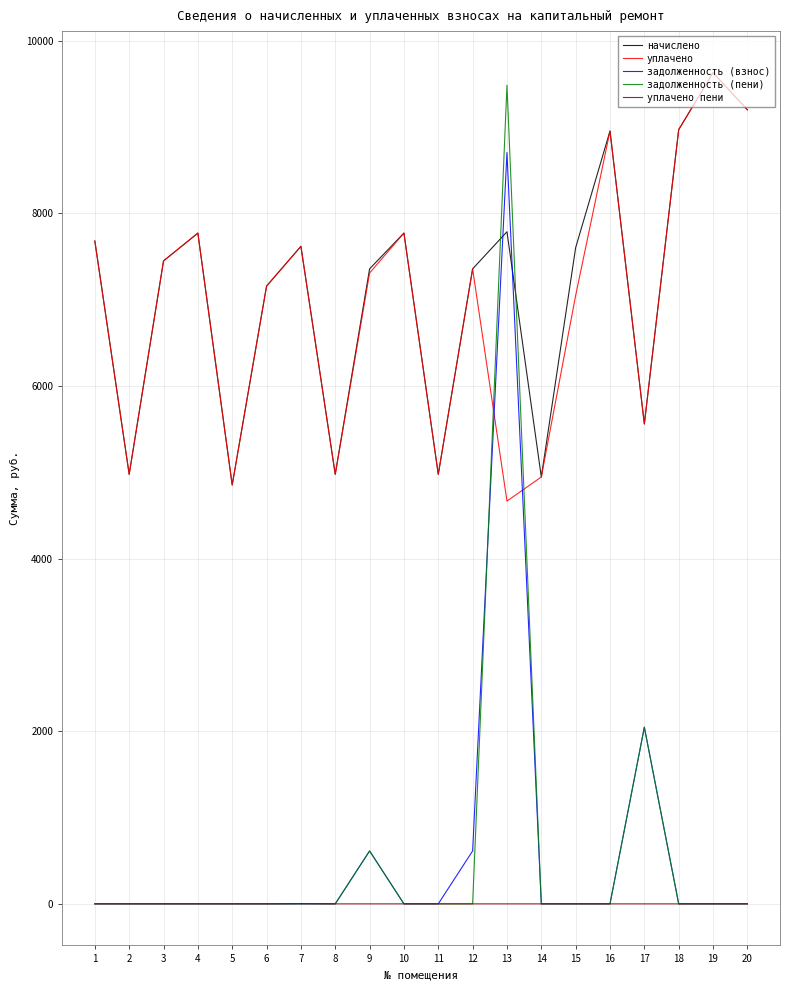

Which series has the largest range (max minus min)?

задолженность (пени)